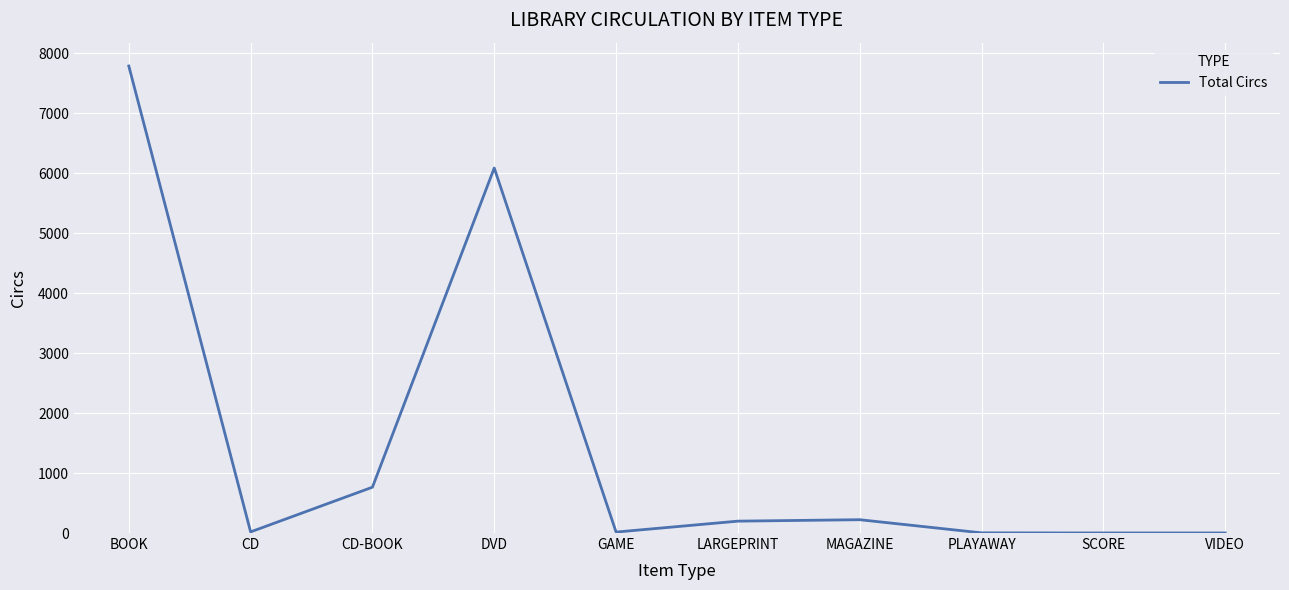

At which category does the data reach its first local peak?

DVD